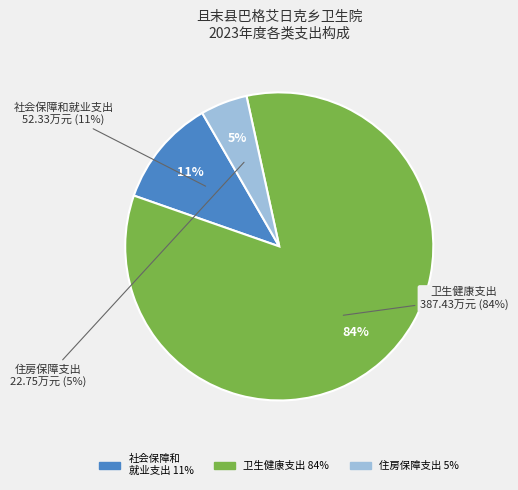

To the nearest percent, what is the average slice percentage?

33%